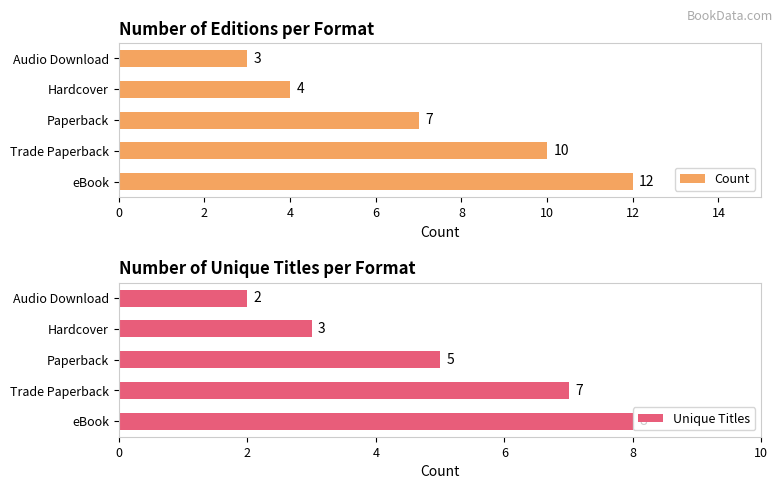

Between 0 and 6, which series saw the biggest shift?

Count